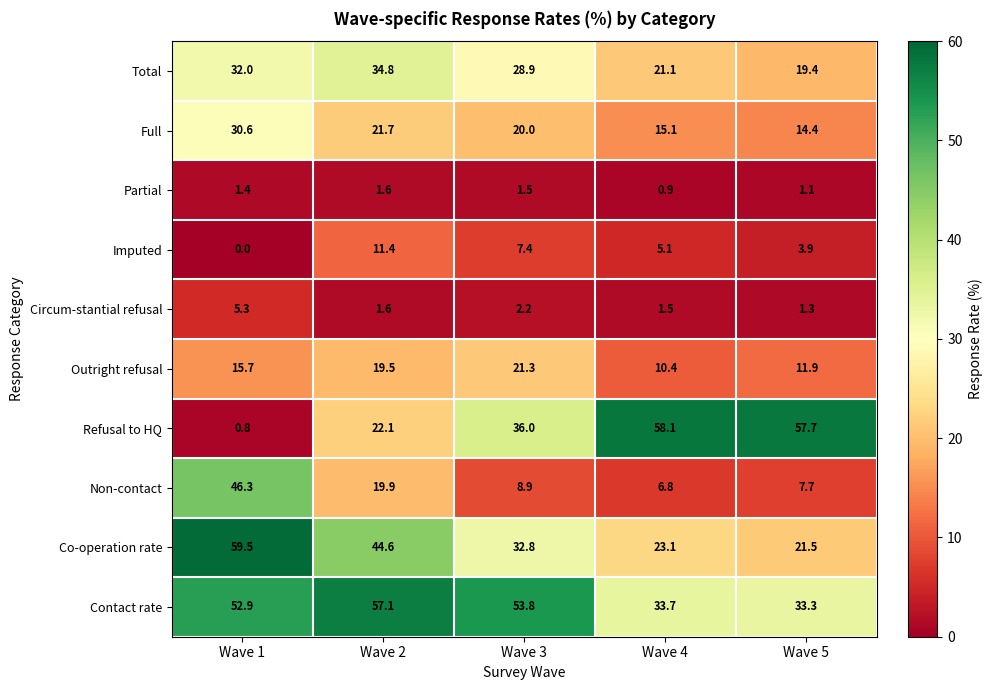

At which category is the sum across all series the highest?

Wave 1